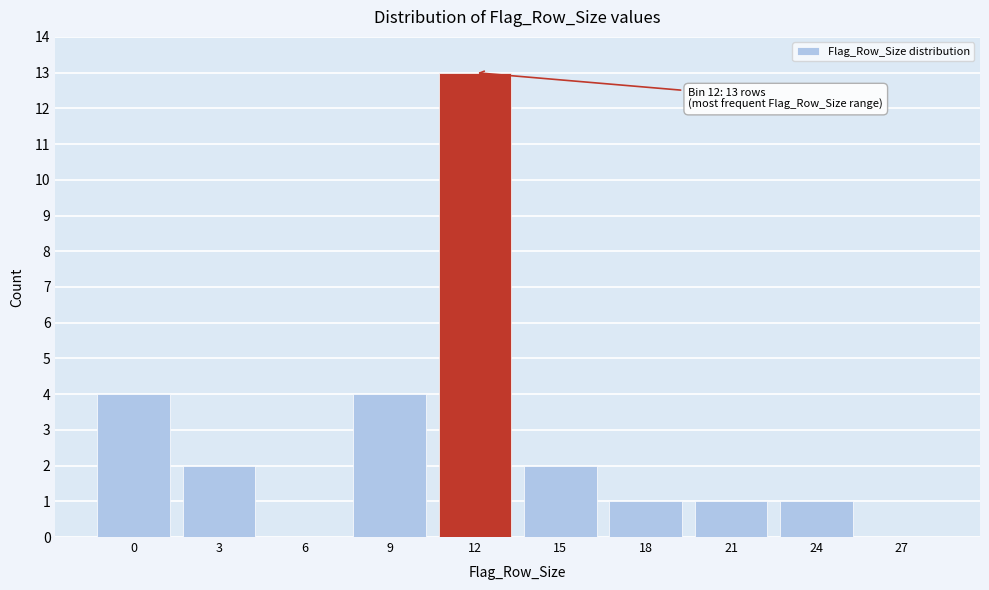

Reading right to left, list all the values displayed in this chart.

27=0	24=1	21=1	18=1	15=2	12=13	9=4	6=0	3=2	0=4